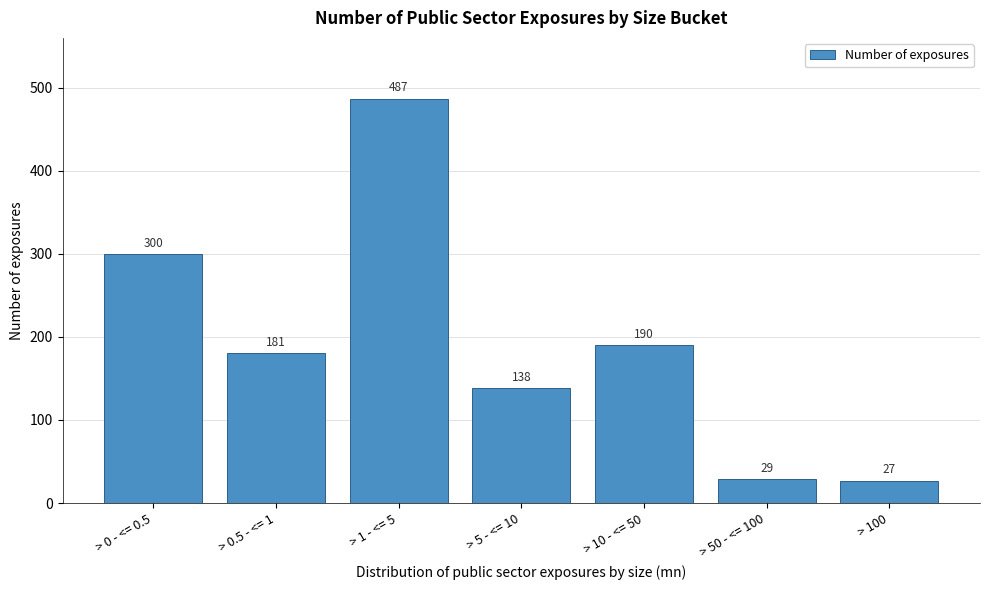

Reading right to left, what are all the values shown in this chart?

> 100=27	> 50 - <= 100=29	> 10 - <= 50=190	> 5 - <= 10=138	> 1 - <= 5=487	> 0.5 - <= 1=181	> 0 - <= 0.5=300